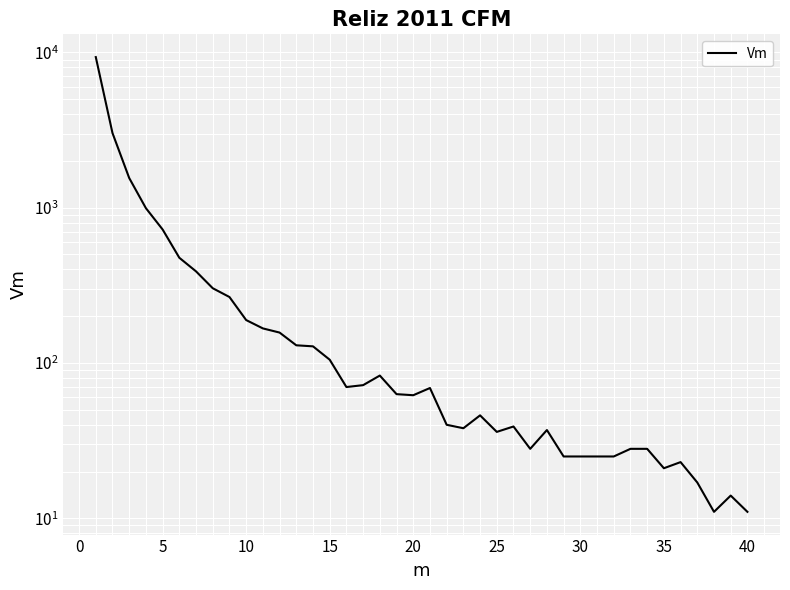

What is the minimum value shown in the chart?

11